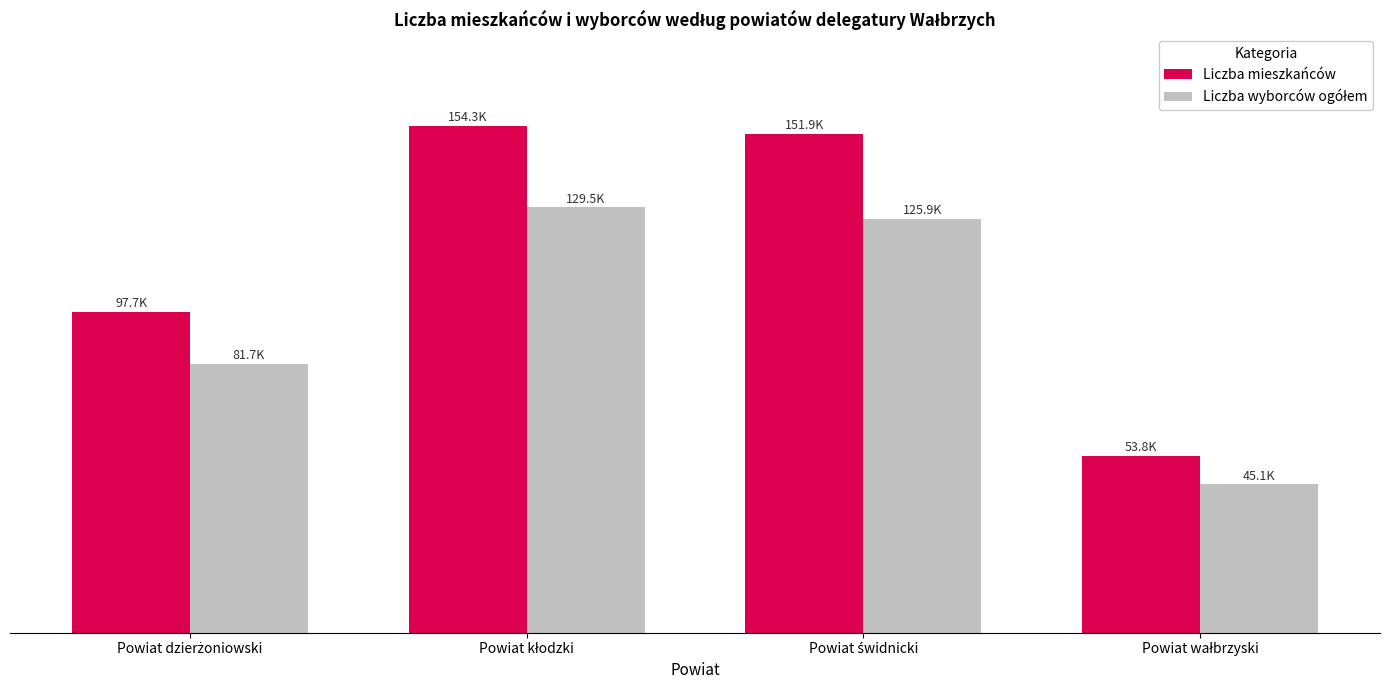

Are the bars horizontal?

No